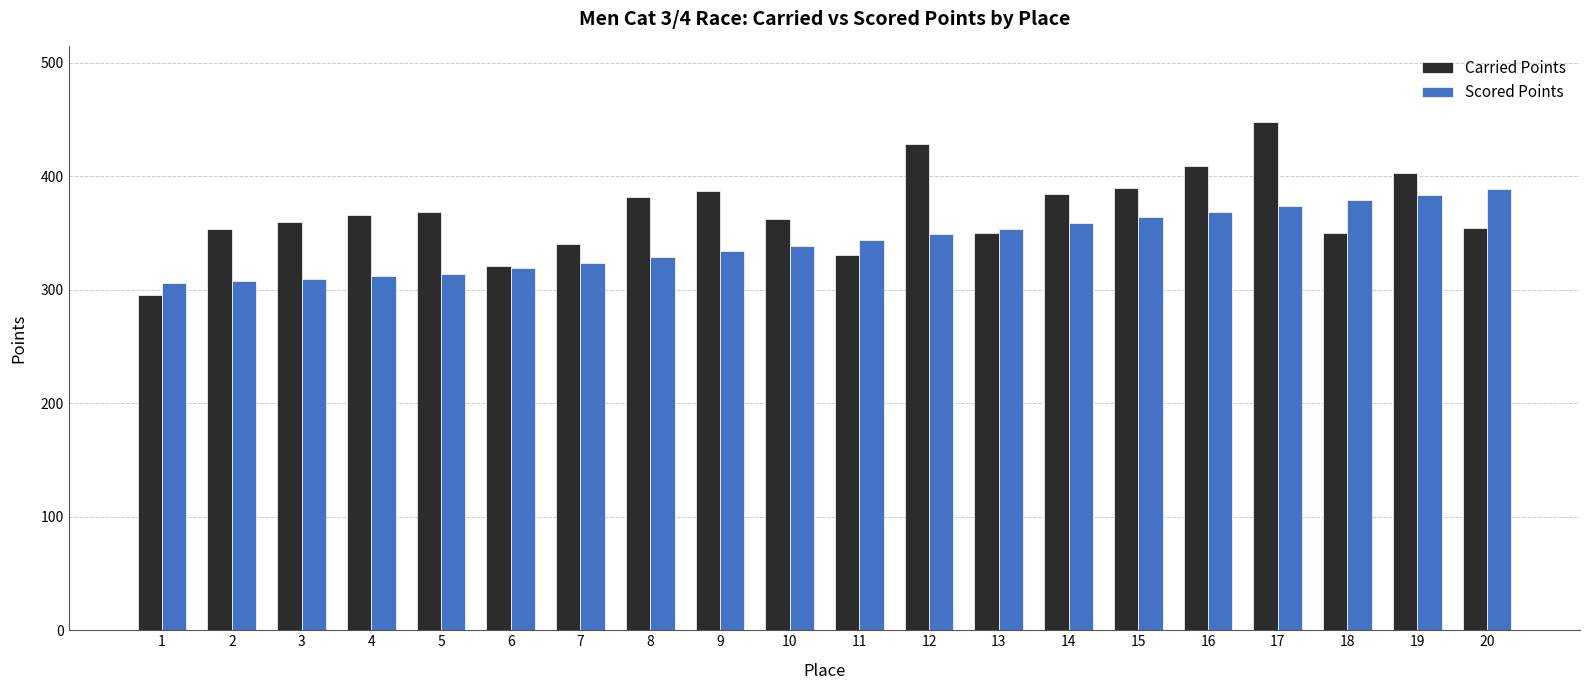

What is the total value across all series at 13?

703.7